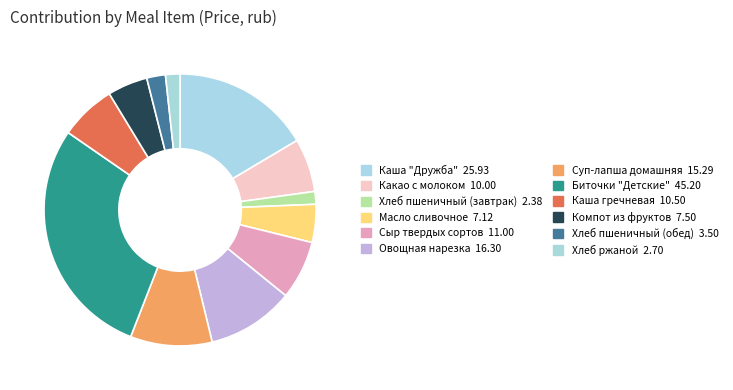

Count the number of slices in the pie.

12